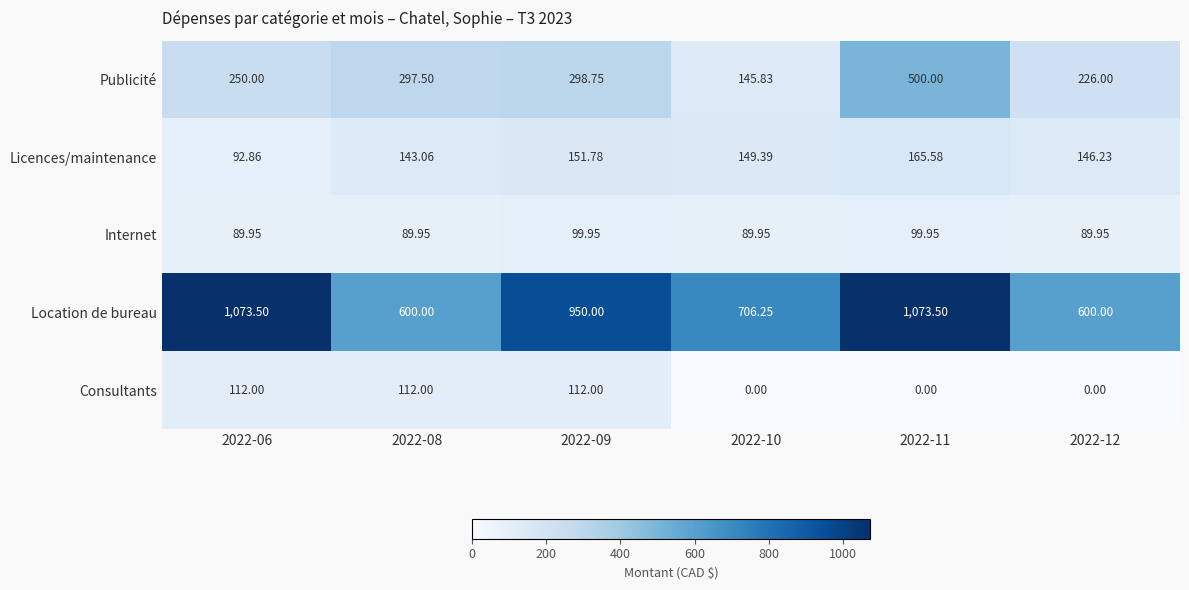

Which series changed the most between 2022-08 and 2022-10?

Publicité